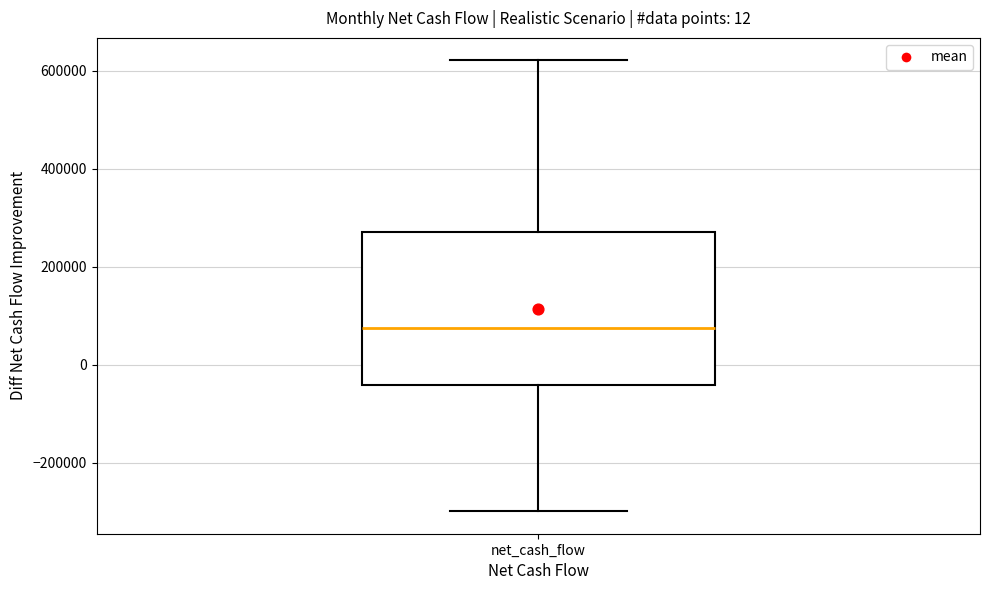

Read this box plot against the y-axis: the position of the median line, the range covered by the box, and the ends of both whiskers. The values are not printed on the chart, so give them approximately, as read against the axis.

median 80000, box -40000 to 280000, whiskers -300000 to 620000